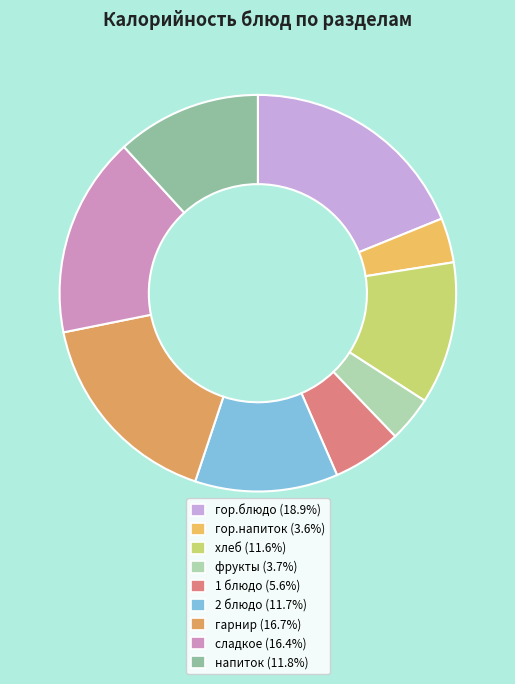

To the nearest percent, what percentage of the pie is гарнир?

17%